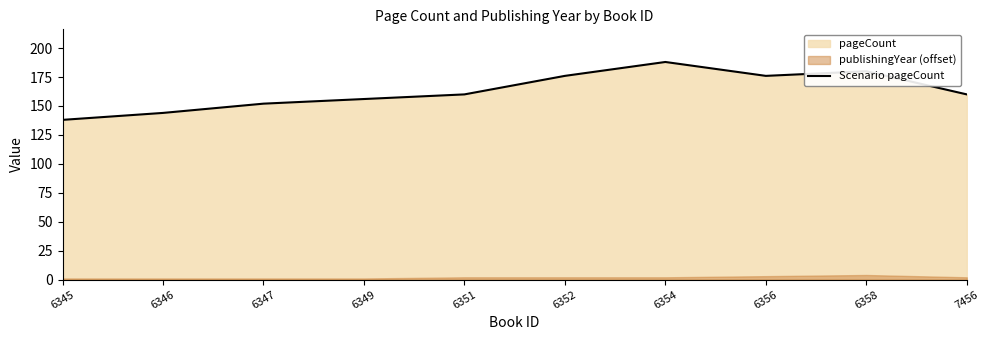

At which category does the data reach its first local peak?

6354